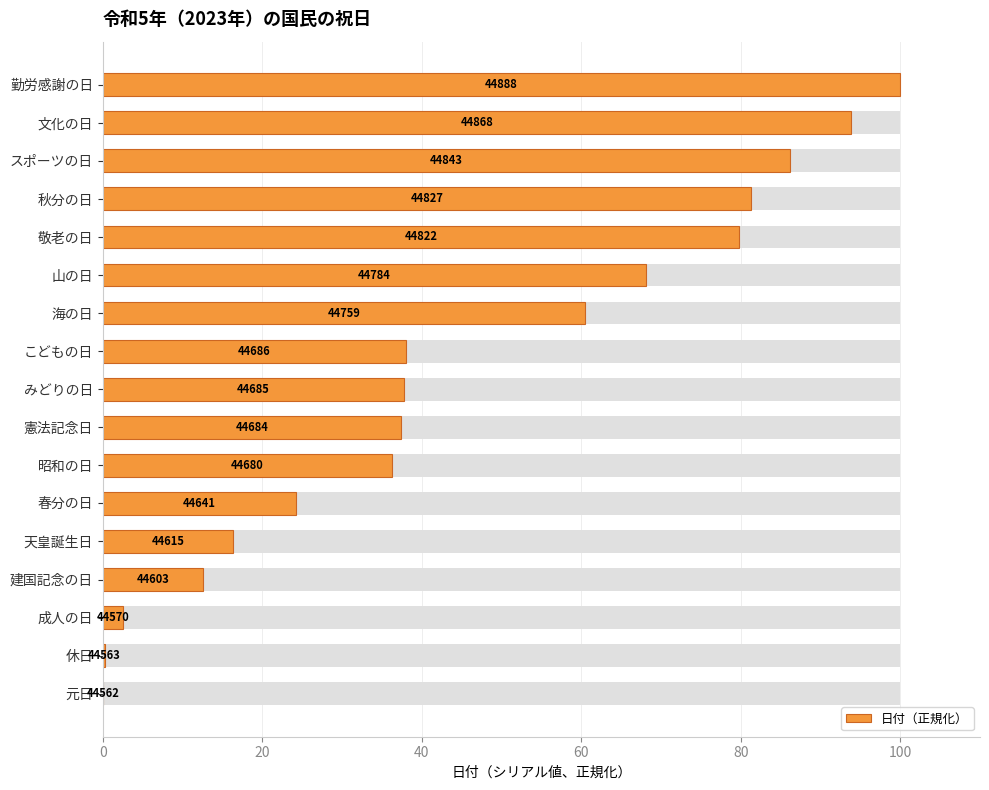

What is the difference between the maximum and minimum values?

100.0